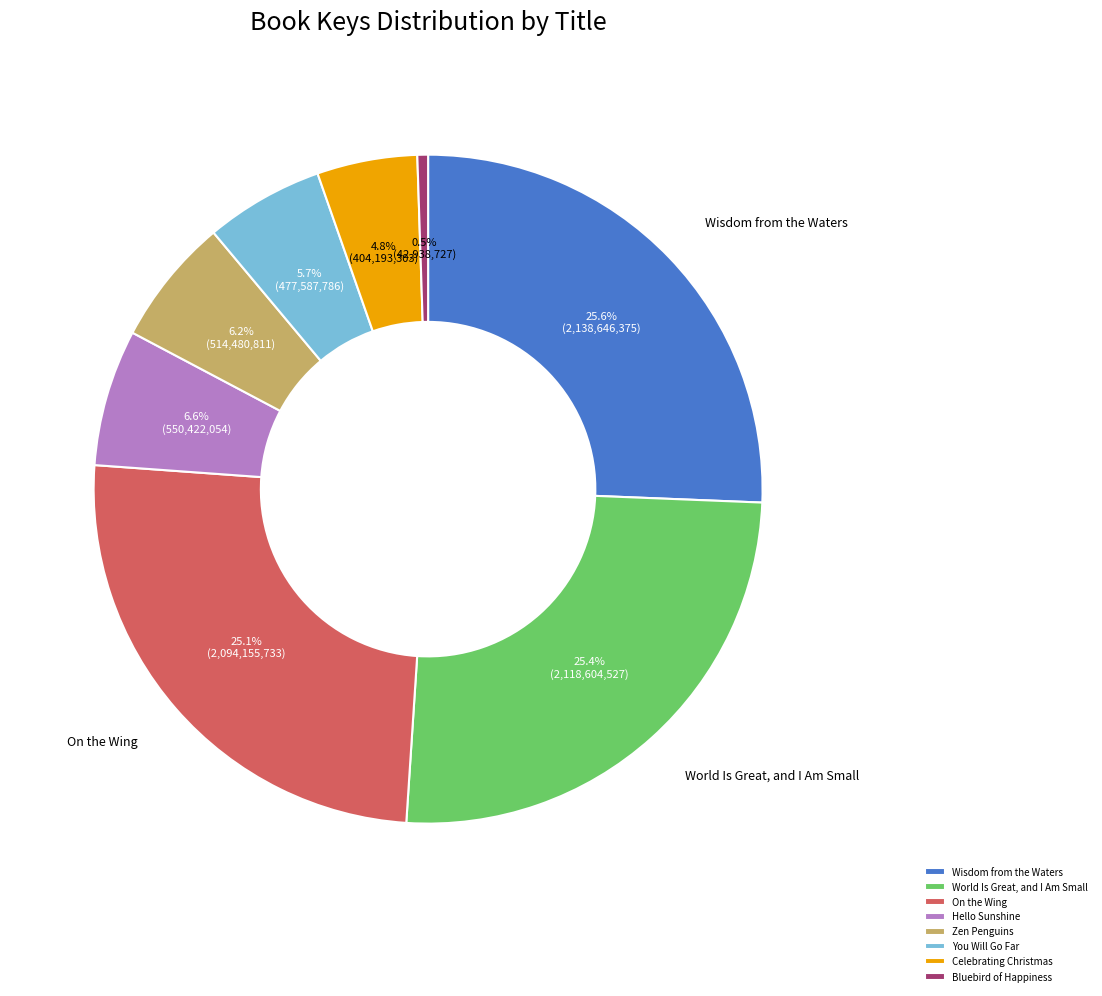

Does Bluebird of Happiness account for over 50% of the chart?

No